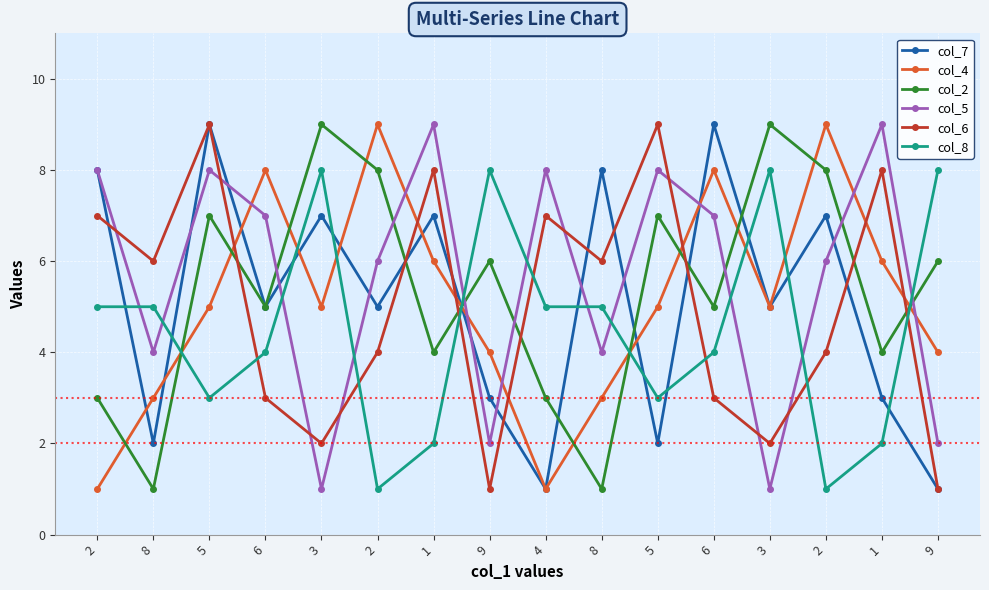

Count the number of categories in the chart.

16